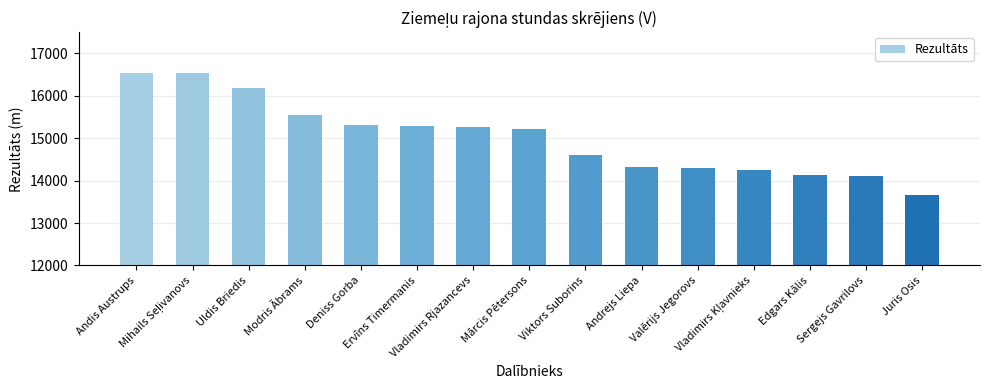

What is the value of the 1st bar from the left?

16545